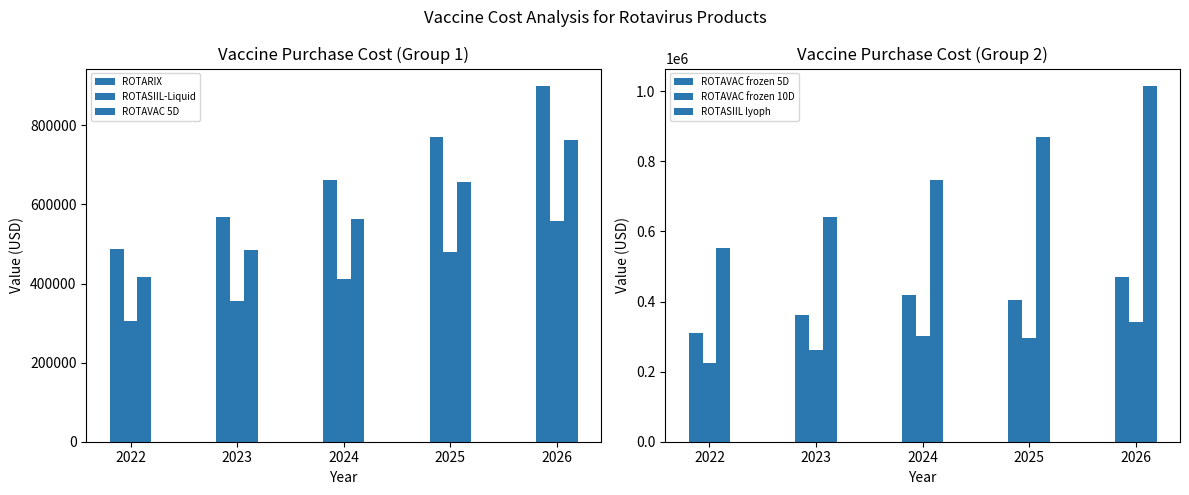

What is the smallest value displayed?

225186.6